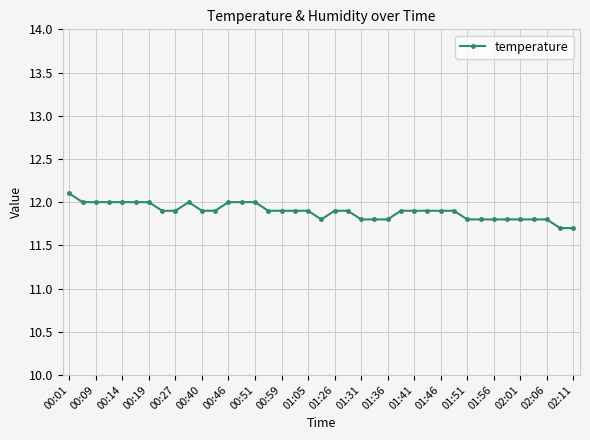

What is the average value?

11.9